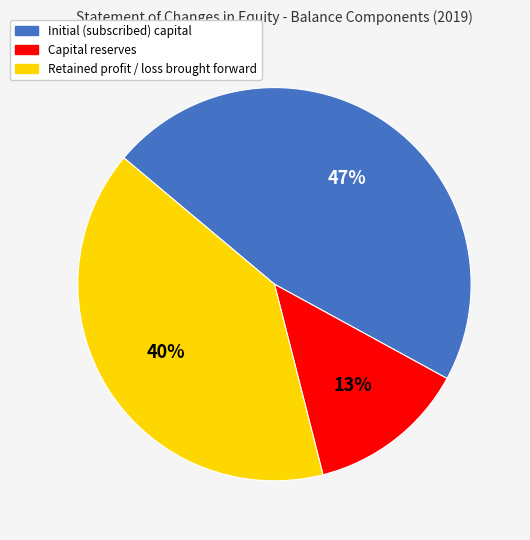

Does any single category account for the majority?

No